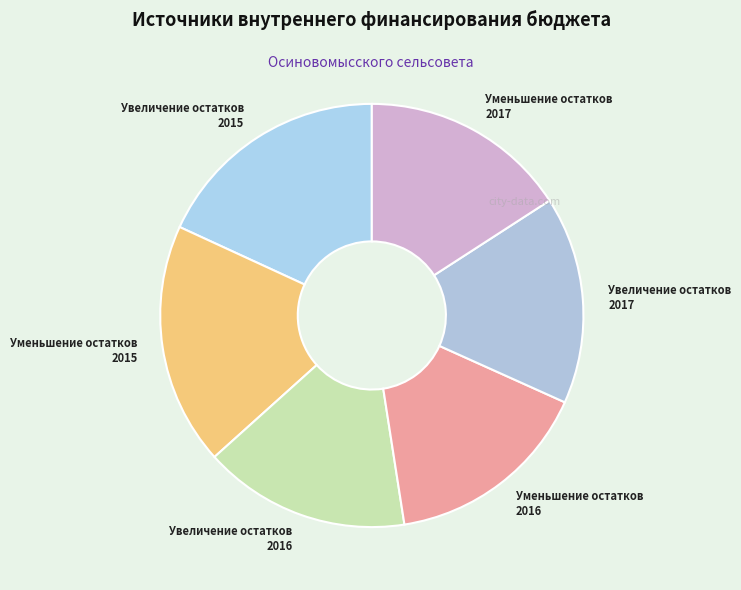

Does any single category account for the majority?

No